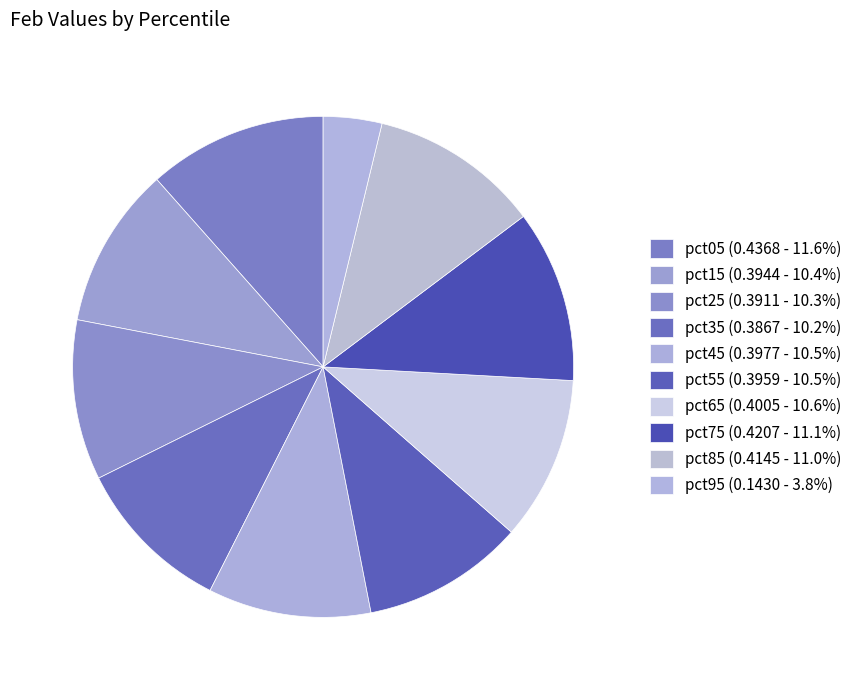

True or false: pct35 accounts for 10% of the total.

True